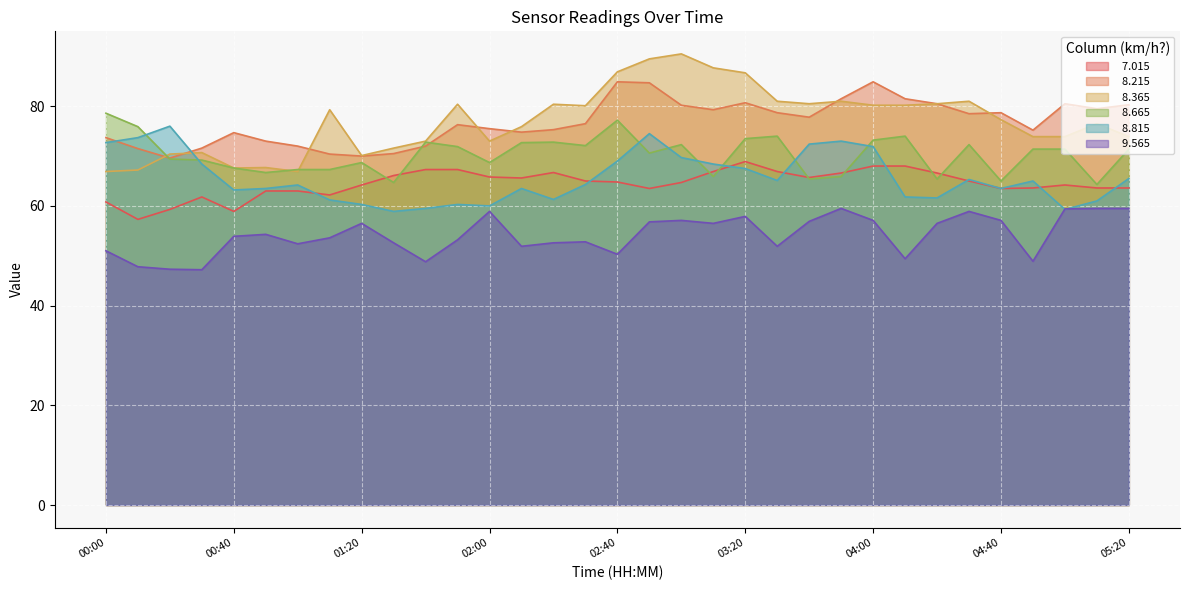

At which label is   8.665 closest to 71?

02:50